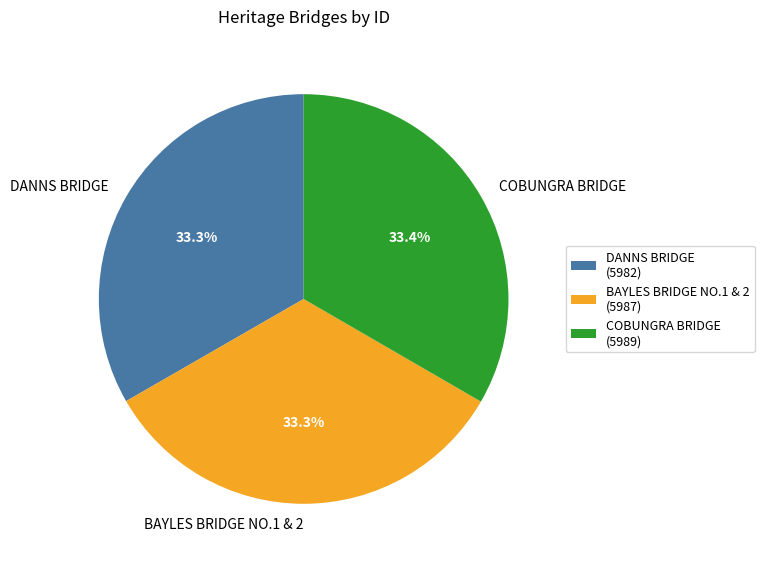

To the nearest percent, what is the average slice percentage?

33%